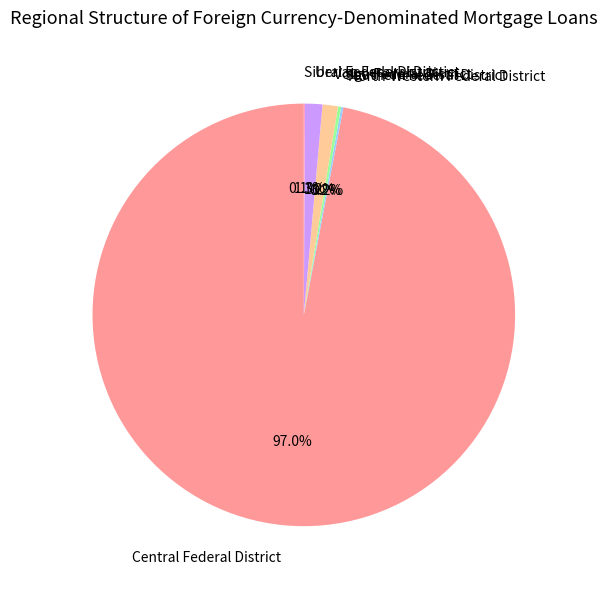

The Ural Federal District slice represents 1% of the pie. True or false?

True